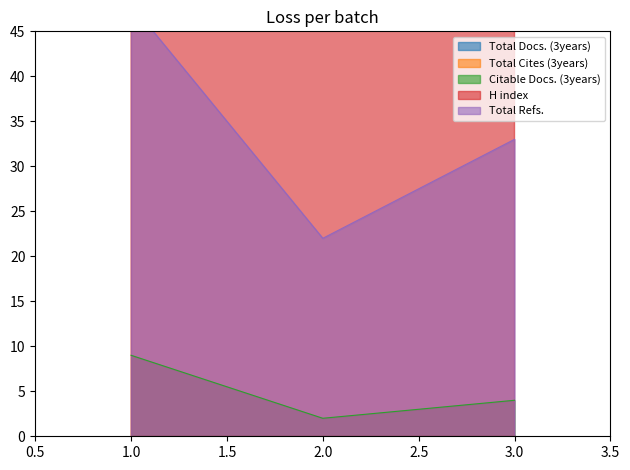

At how many categories does at least one series exceed 46?

3